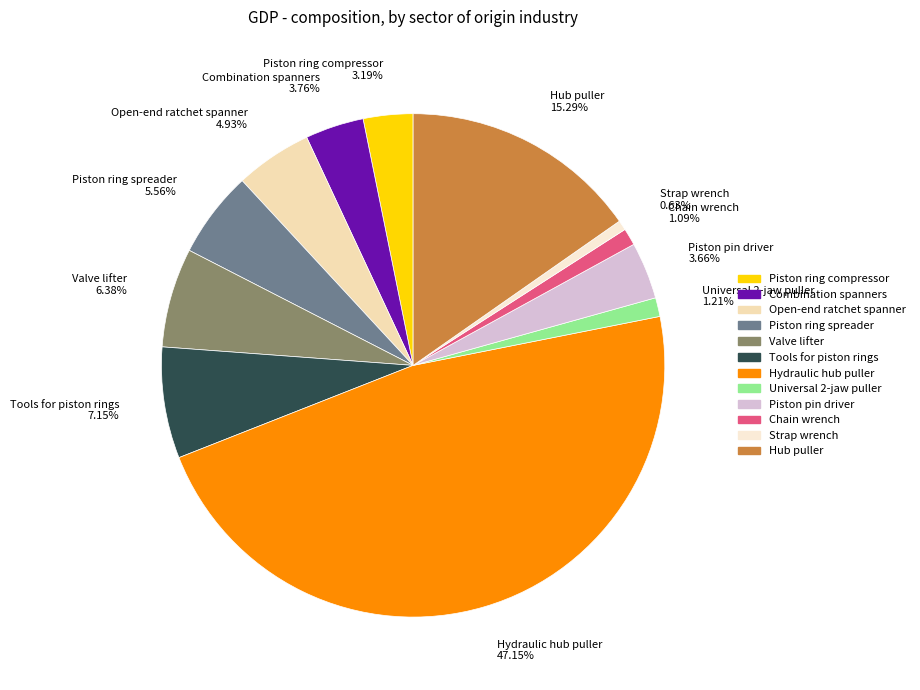

Does Universal 2-jaw puller represent more than half of the total?

No